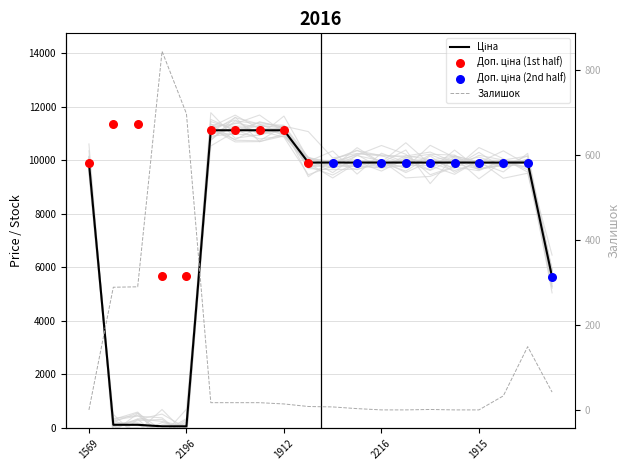

Which series has the largest total across all categories?

Ціна